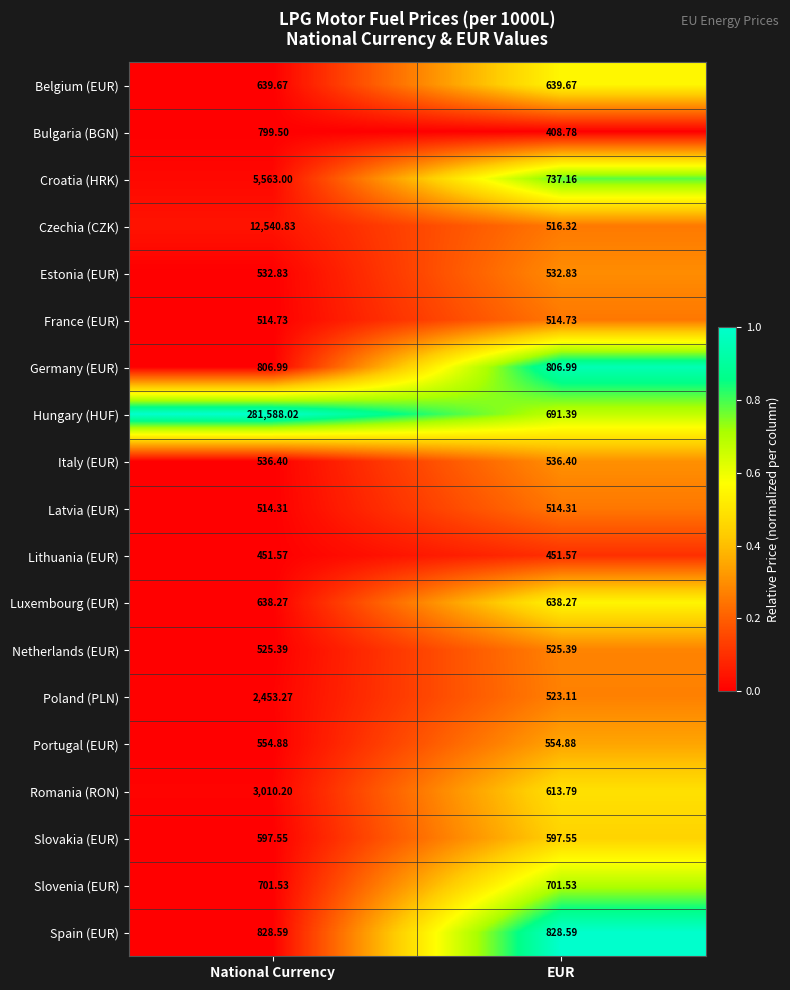

List the series in order of their peak value, lowest first.

Lithuania (EUR), Latvia (EUR), France (EUR), Netherlands (EUR), Estonia (EUR), Italy (EUR), Portugal (EUR), Slovakia (EUR), Luxembourg (EUR), Belgium (EUR), Slovenia (EUR), Bulgaria (BGN), Germany (EUR), Spain (EUR), Poland (PLN), Romania (RON), Croatia (HRK), Czechia (CZK), Hungary (HUF)